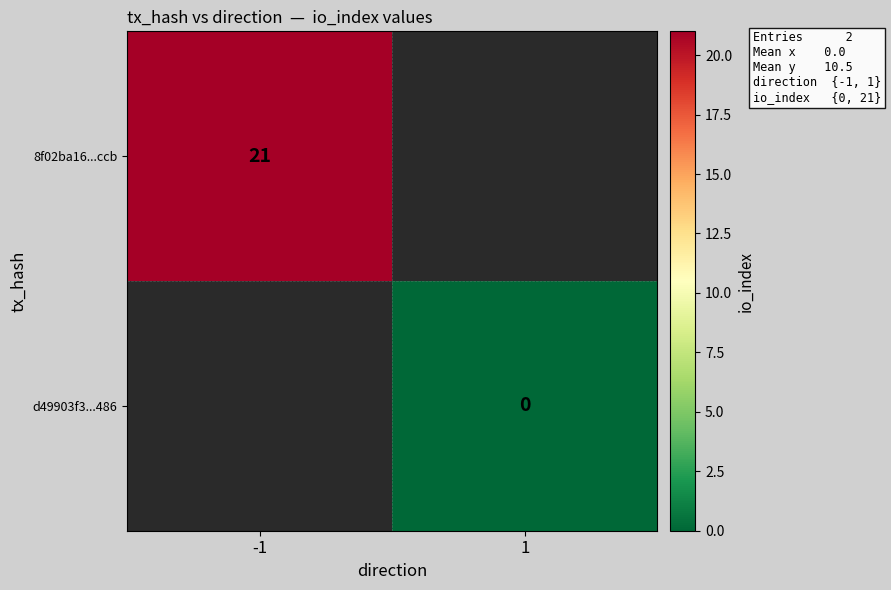

Count the number of data series in this chart.

2